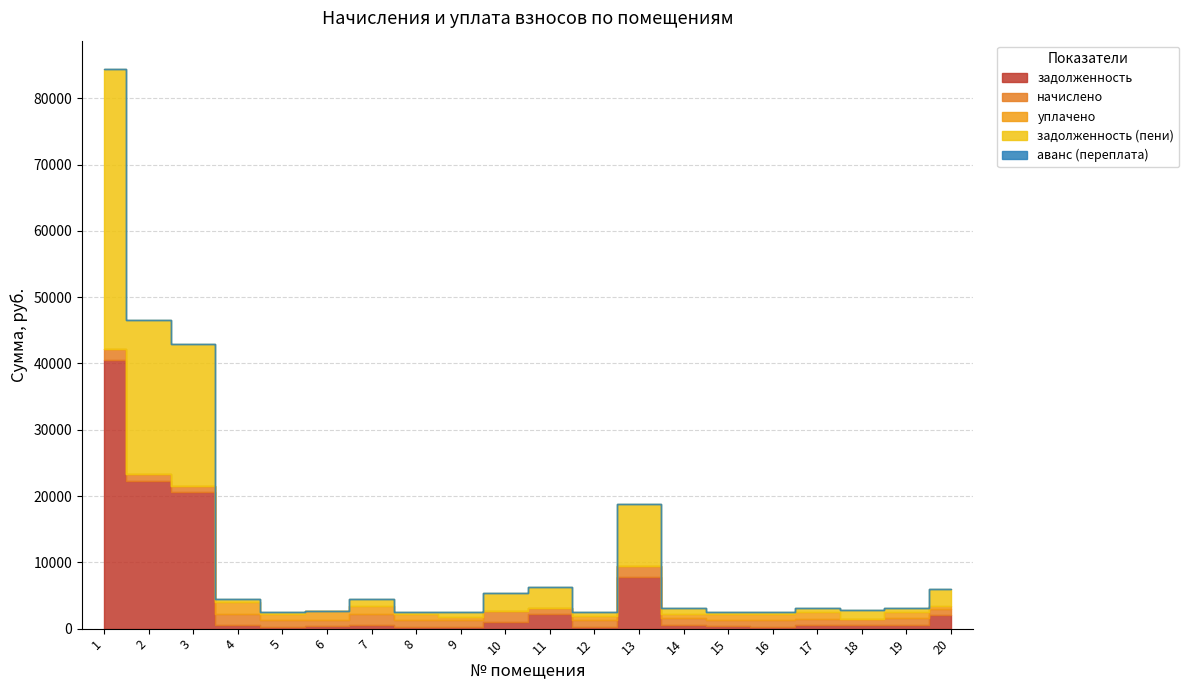

What is the difference between the задолженность (пени) values at 13 and 18?

7991.9